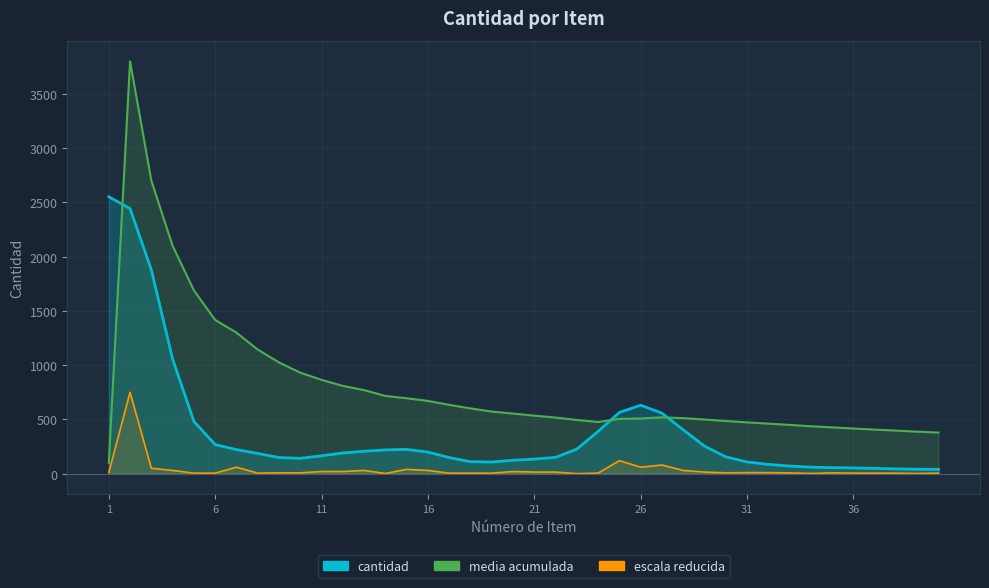

Is it true that the value at 9 is 8.0?

True